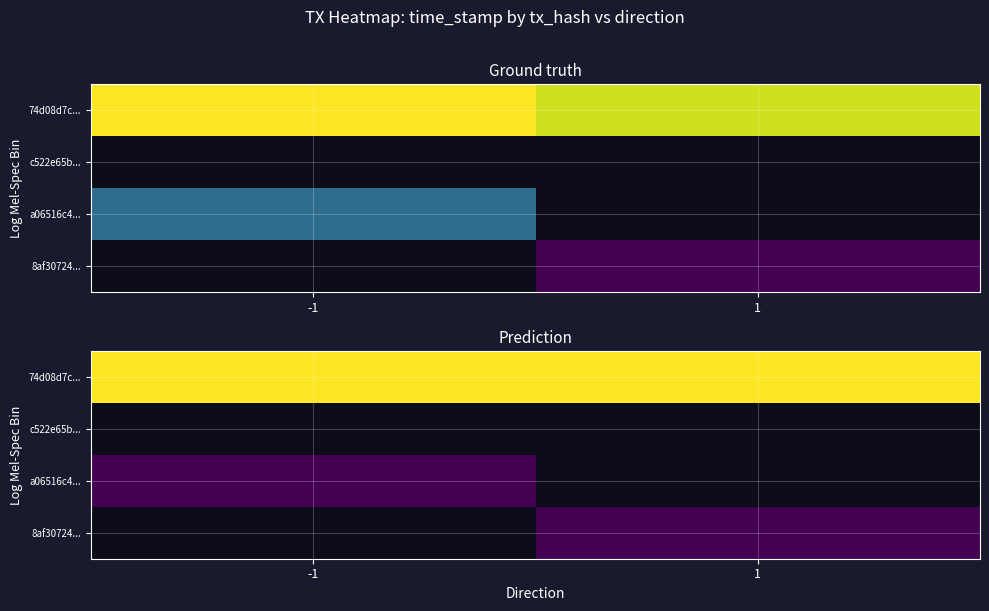

The value of 74d08d7c... at -1 is 1.0. True or false?

True